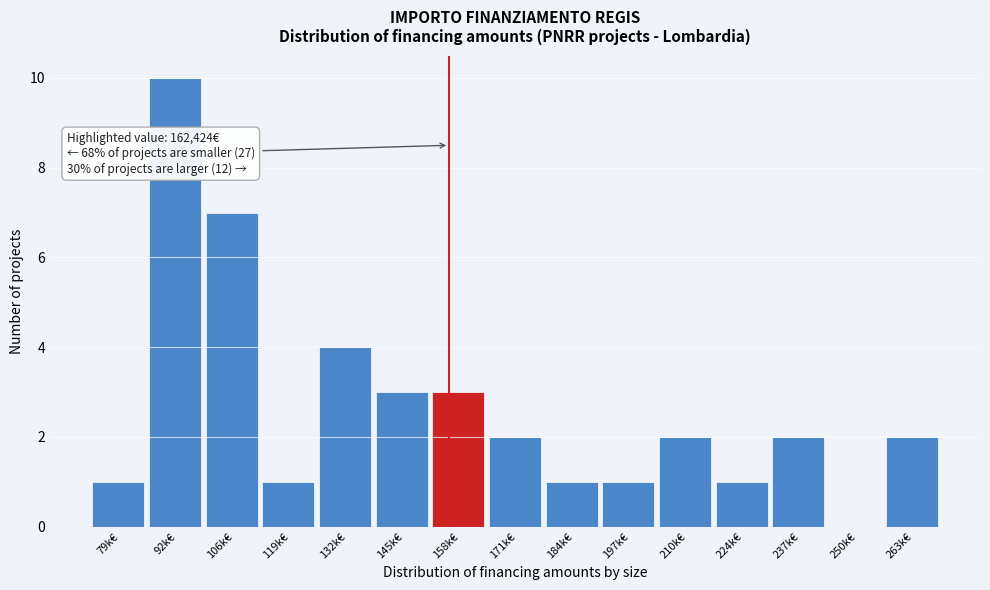

Reading right to left, transcribe all the data shown in this chart.

263k€=2	250k€=0	237k€=2	224k€=1	210k€=2	197k€=1	184k€=1	171k€=2	158k€=3	145k€=3	132k€=4	119k€=1	106k€=7	92k€=10	79k€=1